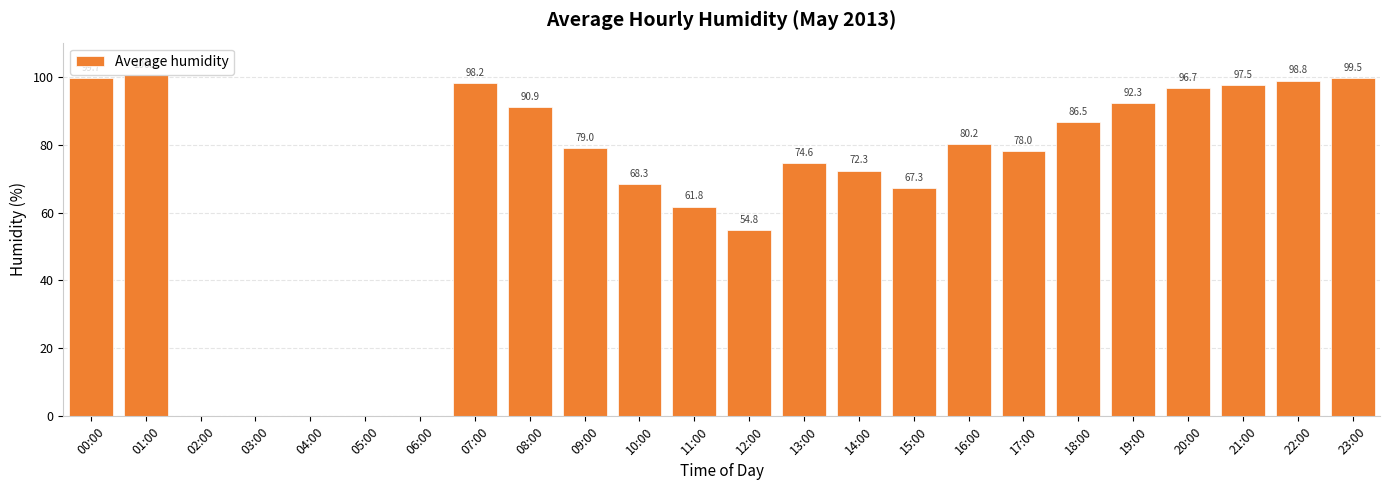

Is it true that the value at 18:00 is 86.5?

True